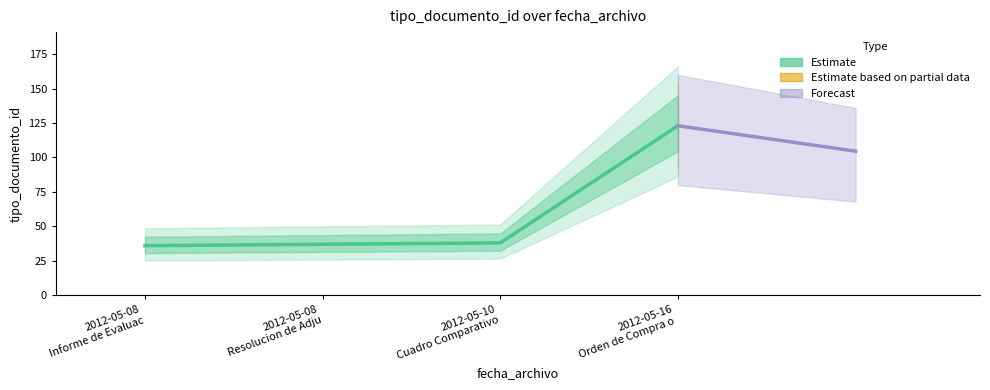

True or false: the data has more than 0 interior local peaks.

False